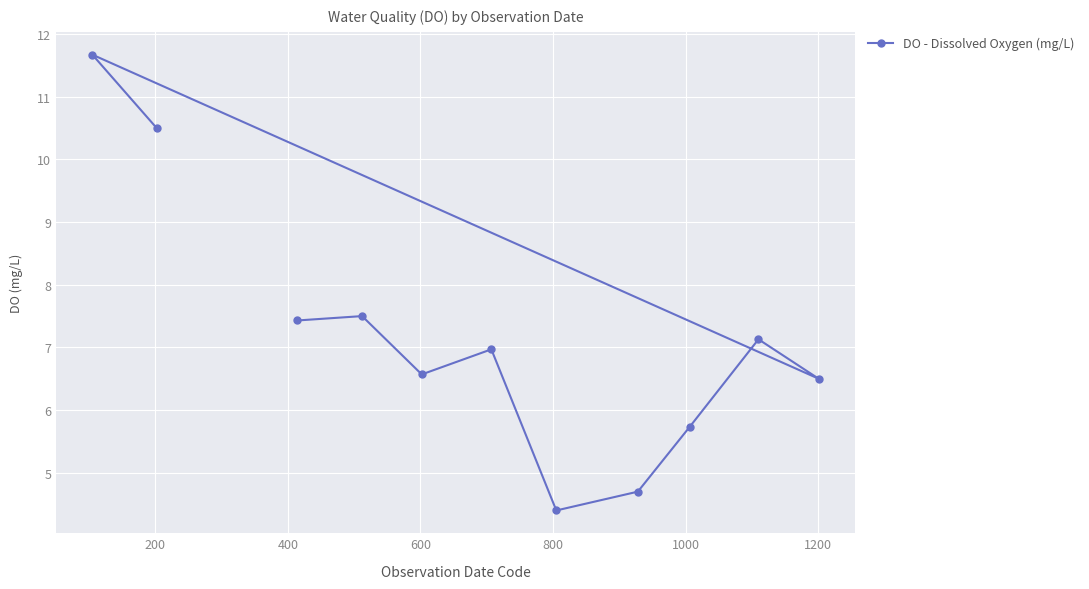

What is the value of the 2nd point from the left?

10.5